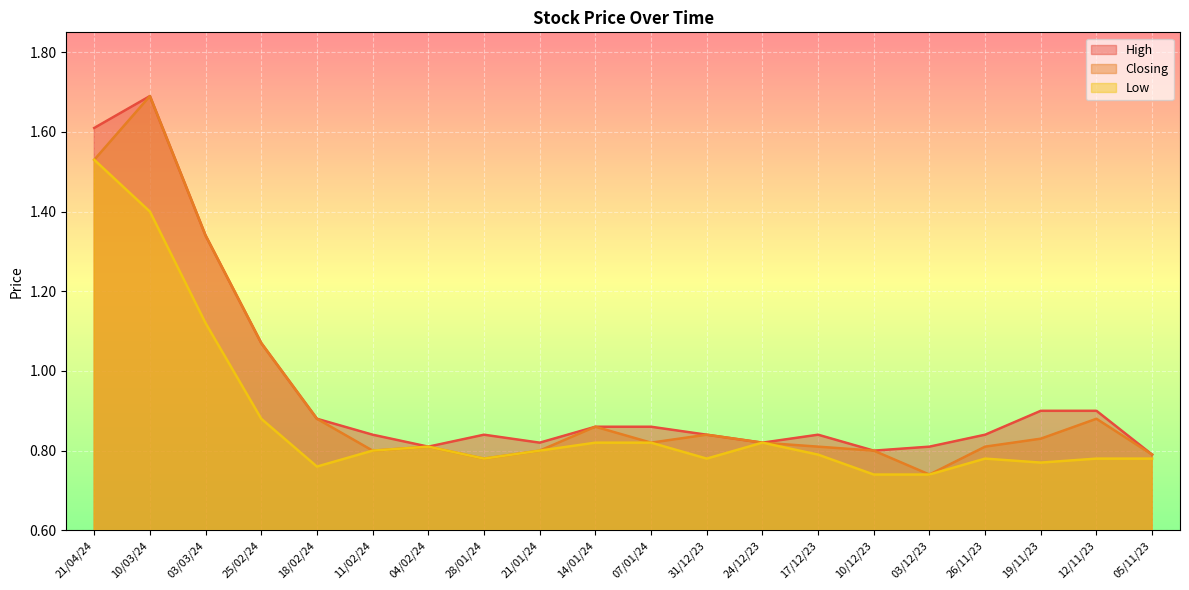

At which category does the chart reach its minimum across all series?

03/12/23